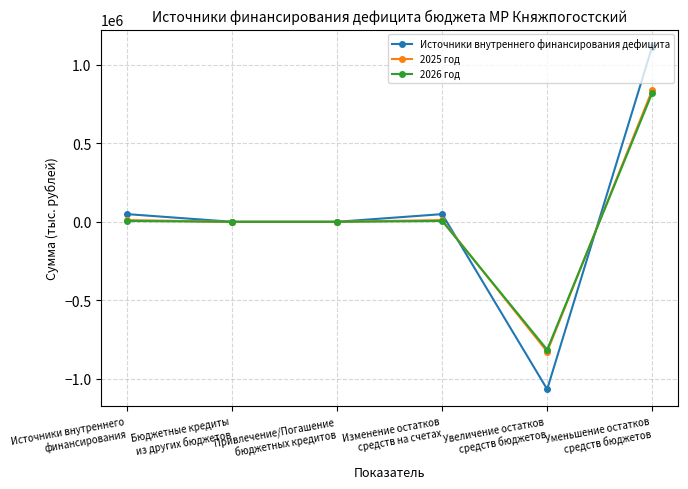

What is the value of the 2025 год point at the 6th from the left?

838006.8